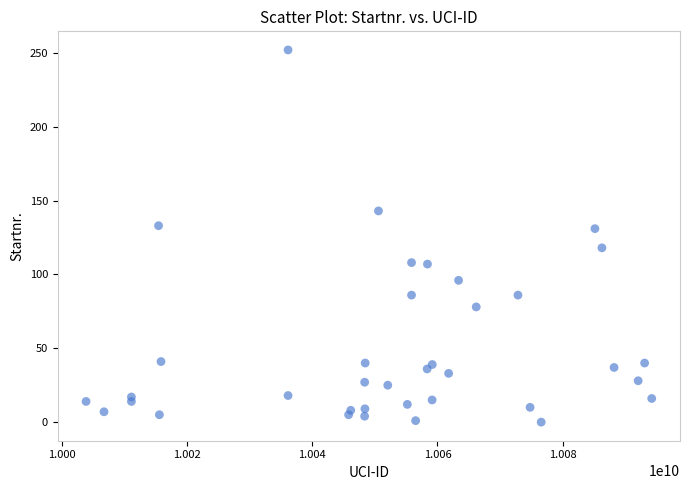

What is the range of X values (max minus min)?

90420168